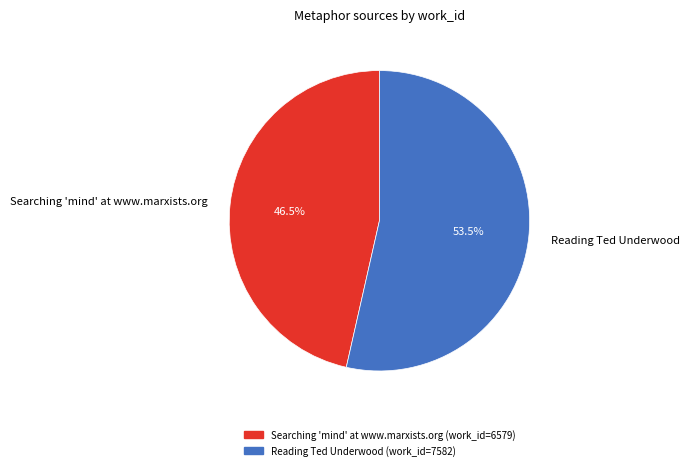

To the nearest percent, what is the combined percentage of Searching 'mind' at www.marxists.org and Reading Ted Underwood?

100%